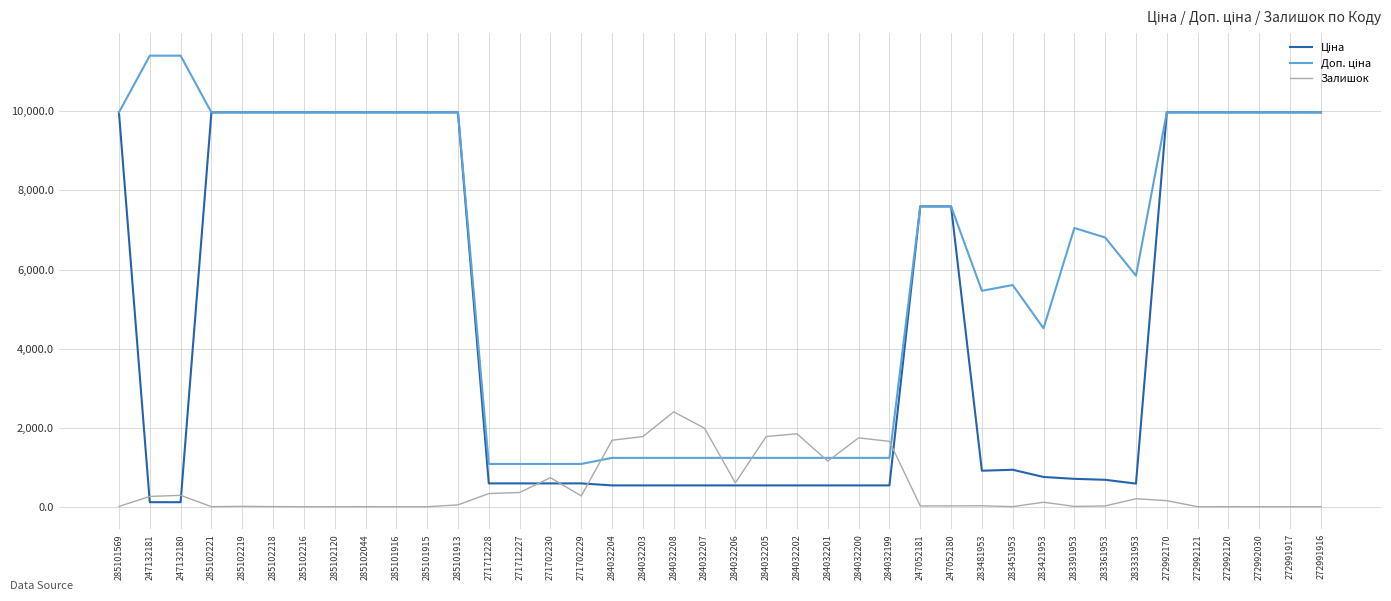

The Залишок series shows 46.0 at 285101913. True or false?

True